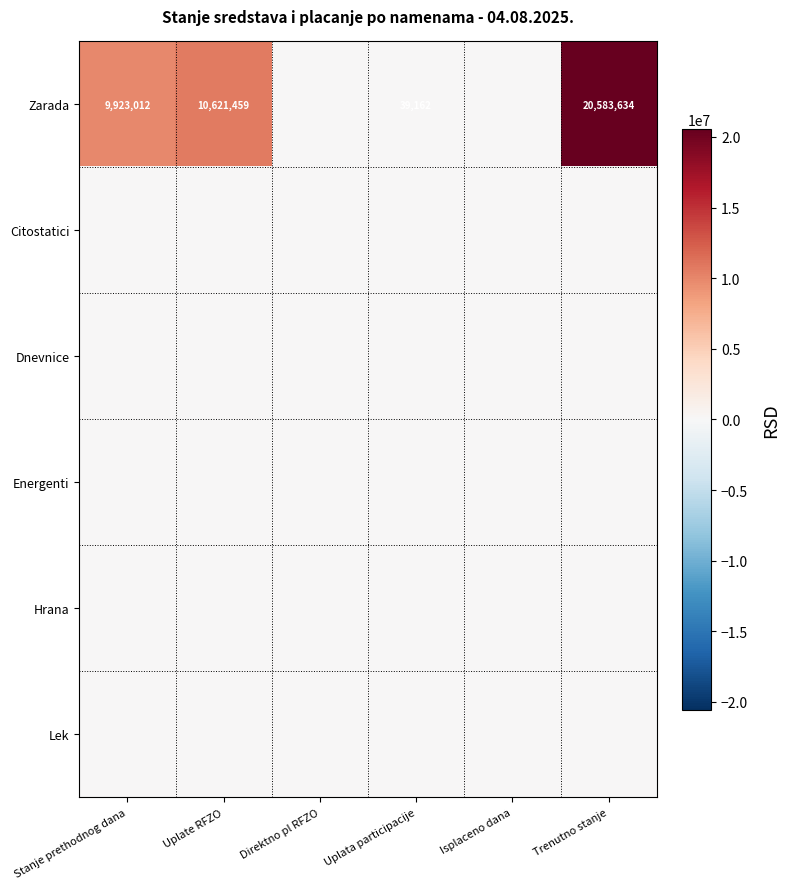

Between Trenutno stanje and Uplata participacije, which is larger?

Trenutno stanje